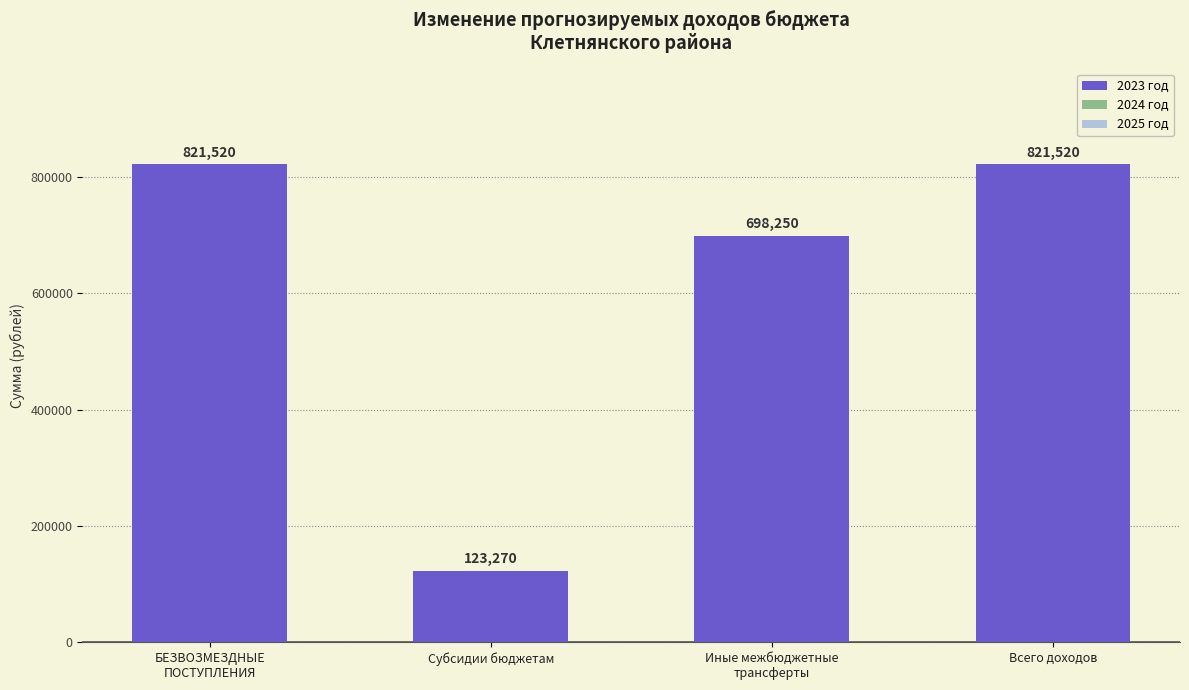

What is the label of the 2nd bar from the left?

Субсидии бюджетам